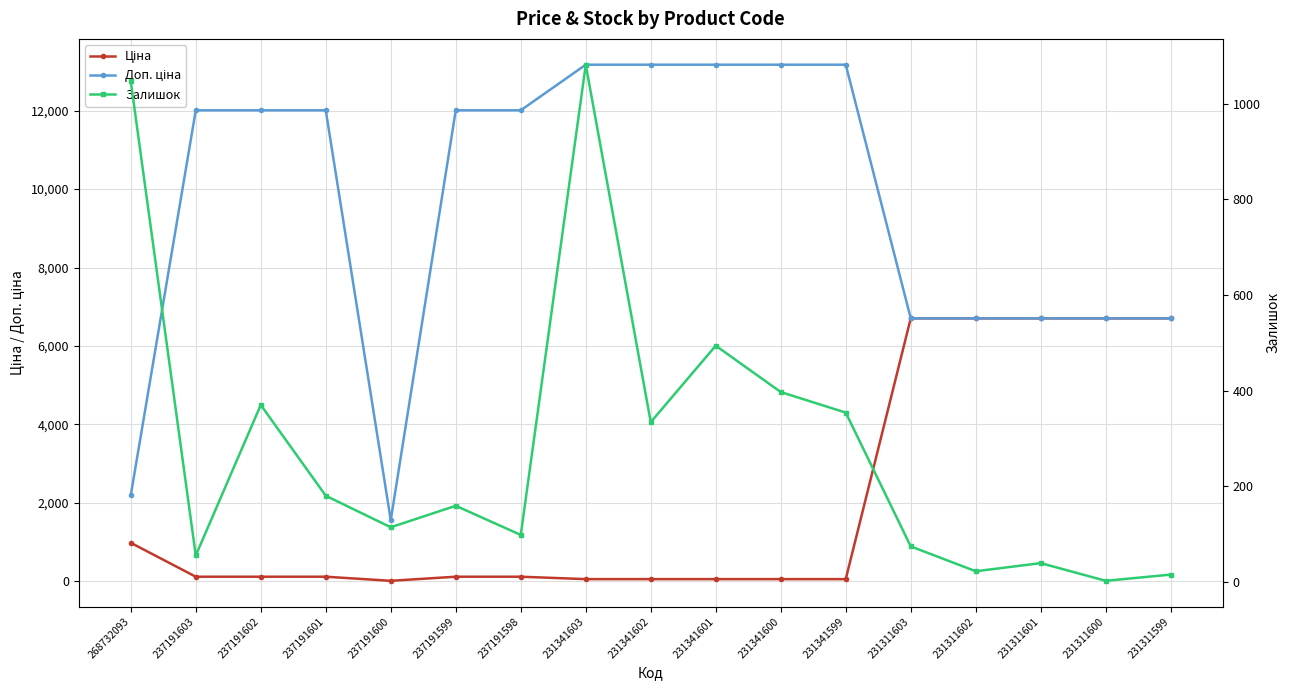

Reading left to right, transcribe all the data shown in this chart.

Ціна: 984.0	120.1	120.1	120.1	15.6	120.1	120.1	58.5	58.5	58.5	58.5	58.5	6705.7	6705.7	6705.7	6705.7	6705.7
Доп. ціна: 2197.3	12009.0	12009.0	12009.0	1561.0	12009.0	12009.0	13171.5	13171.5	13171.5	13171.5	13171.5	6705.7	6705.7	6705.7	6705.7	6705.7
Залишок: 1047.0	55.0	370.0	180.0	114.0	159.0	98.0	1082.0	334.0	494.0	397.0	354.0	74.0	22.0	39.0	2.0	15.0